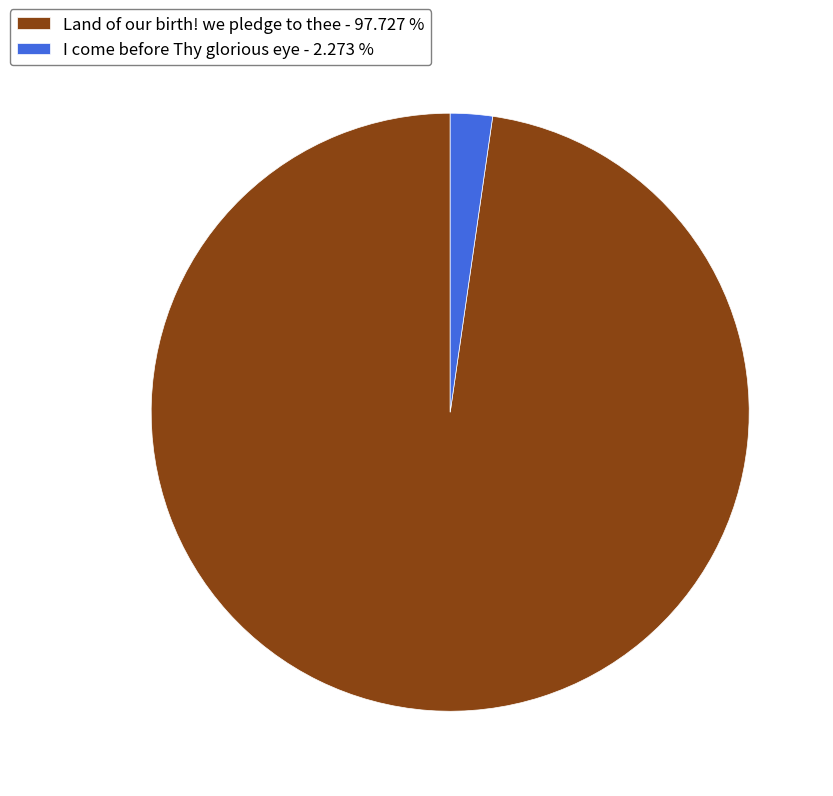

Is the sum of Land of our birth! we pledge to thee - 97.727 % and I come before Thy glorious eye - 2.273 % greater than half?

Yes